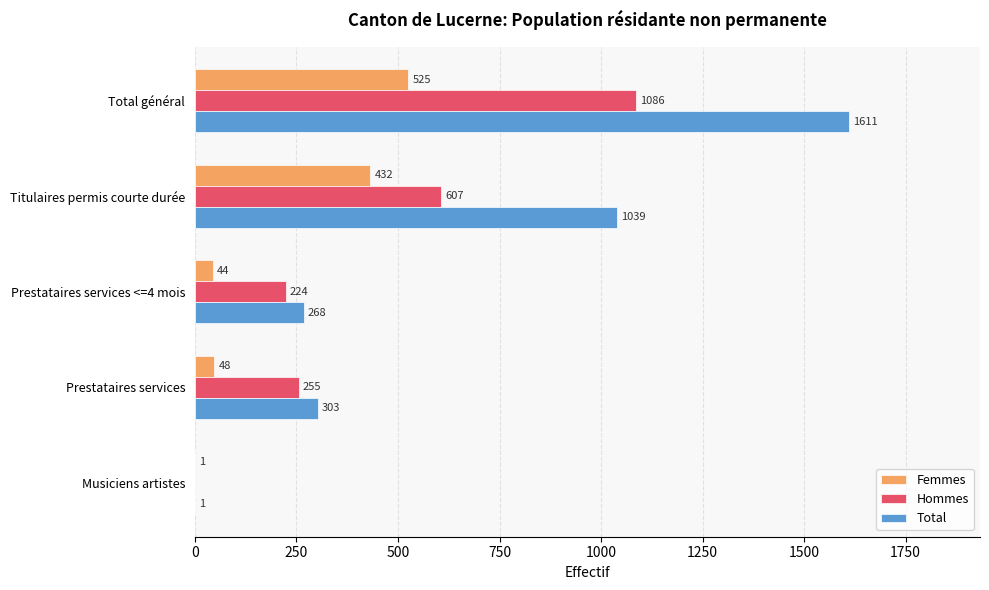

What is the sum of all Total values?

3222